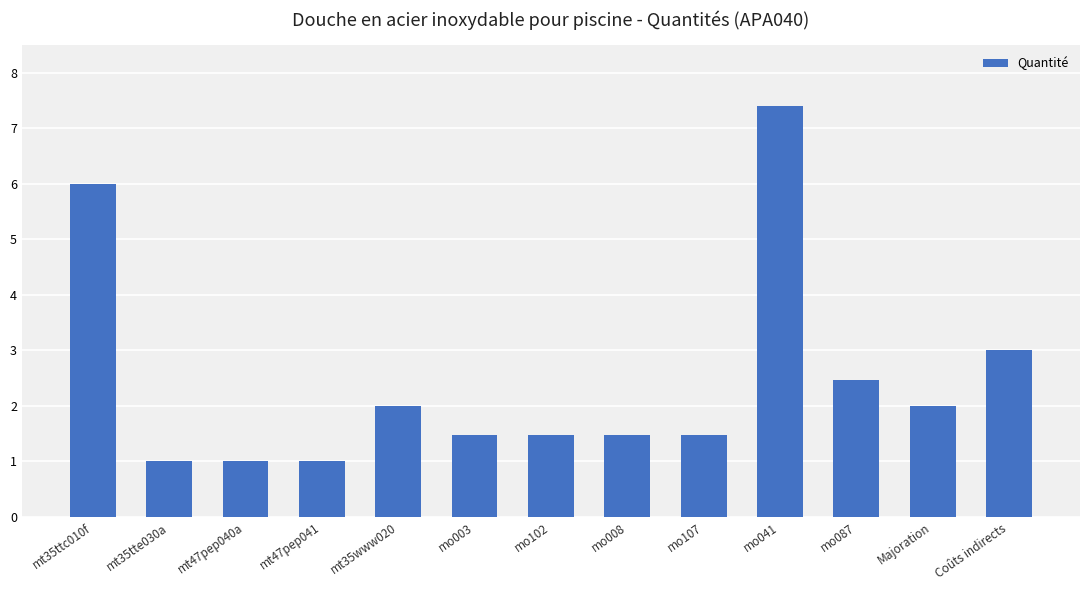

What is the change in value from mt47pep040a to mo087?

+1.5